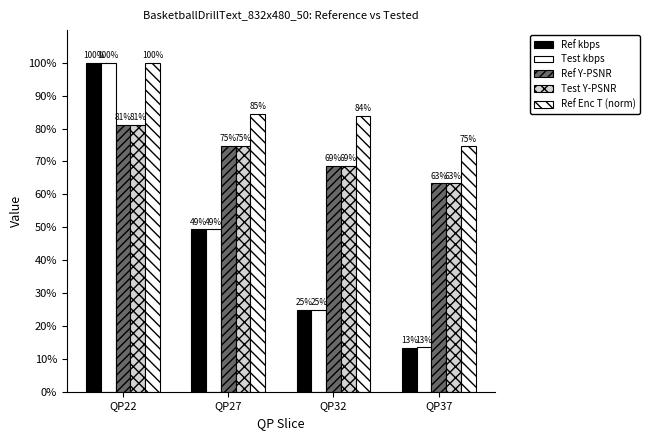

What is the difference between the Ref Enc T (norm) values at QP32 and QP22?

16.0